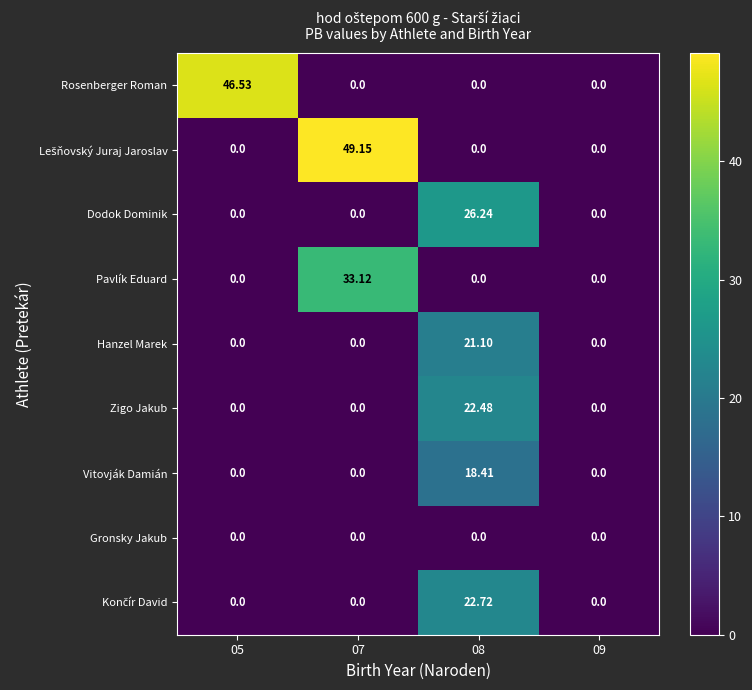

Between 08 and 09, which series saw the biggest shift?

Dodok Dominik